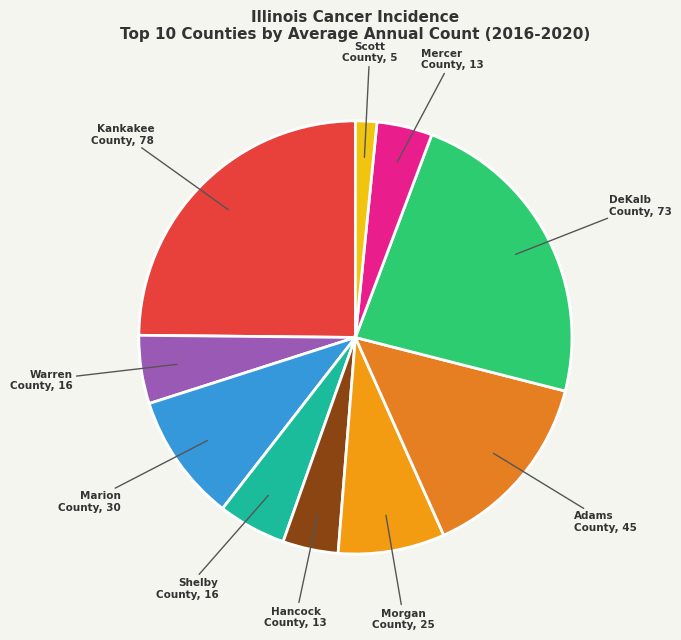

Is there a majority slice in this chart?

No